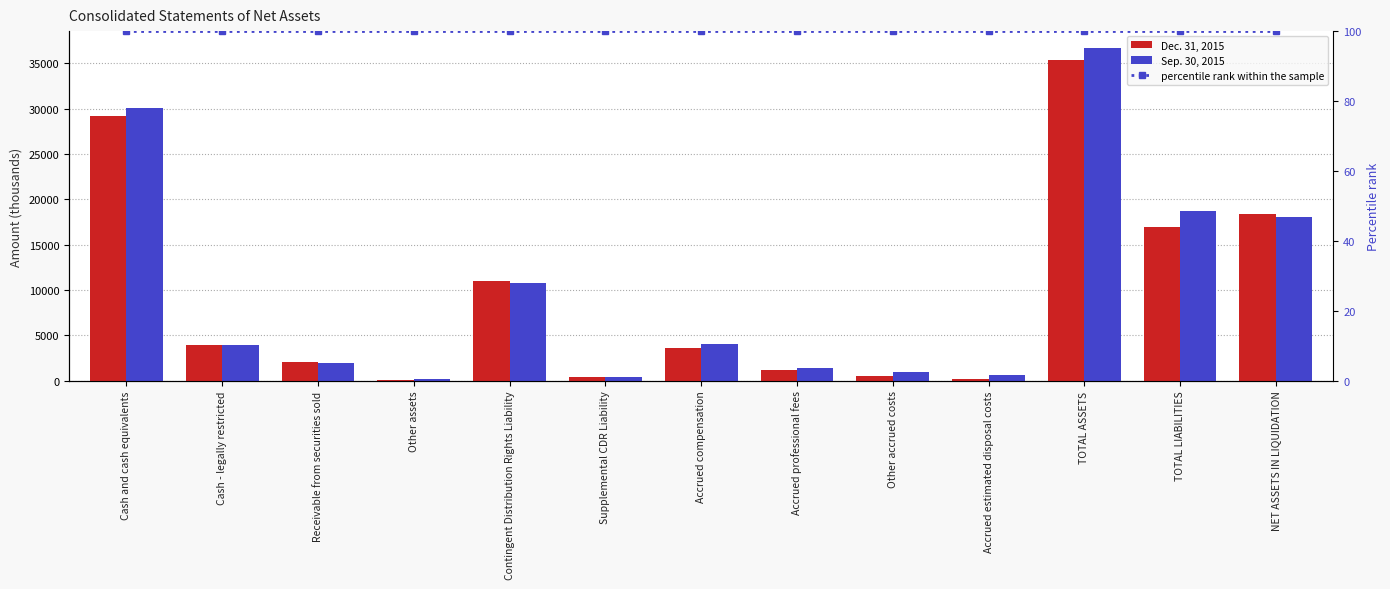

Where is Sep. 30, 2015 nearest to the value 18451?

TOTAL LIABILITIES